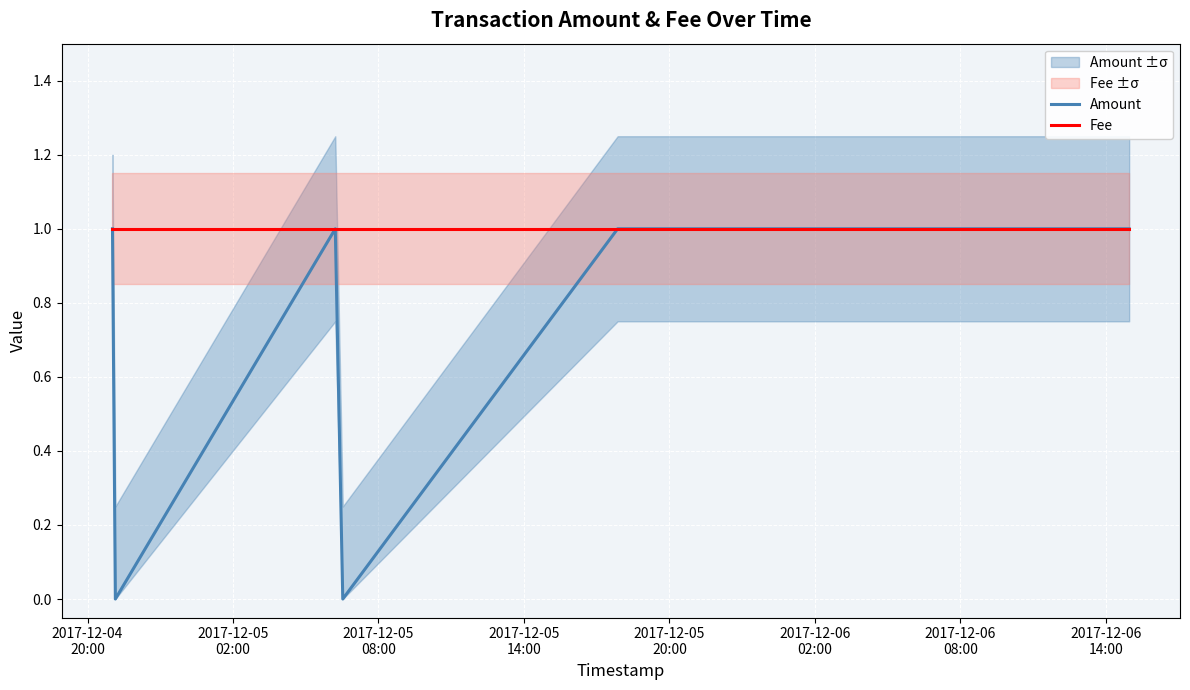

What is the maximum value for Amount?

1